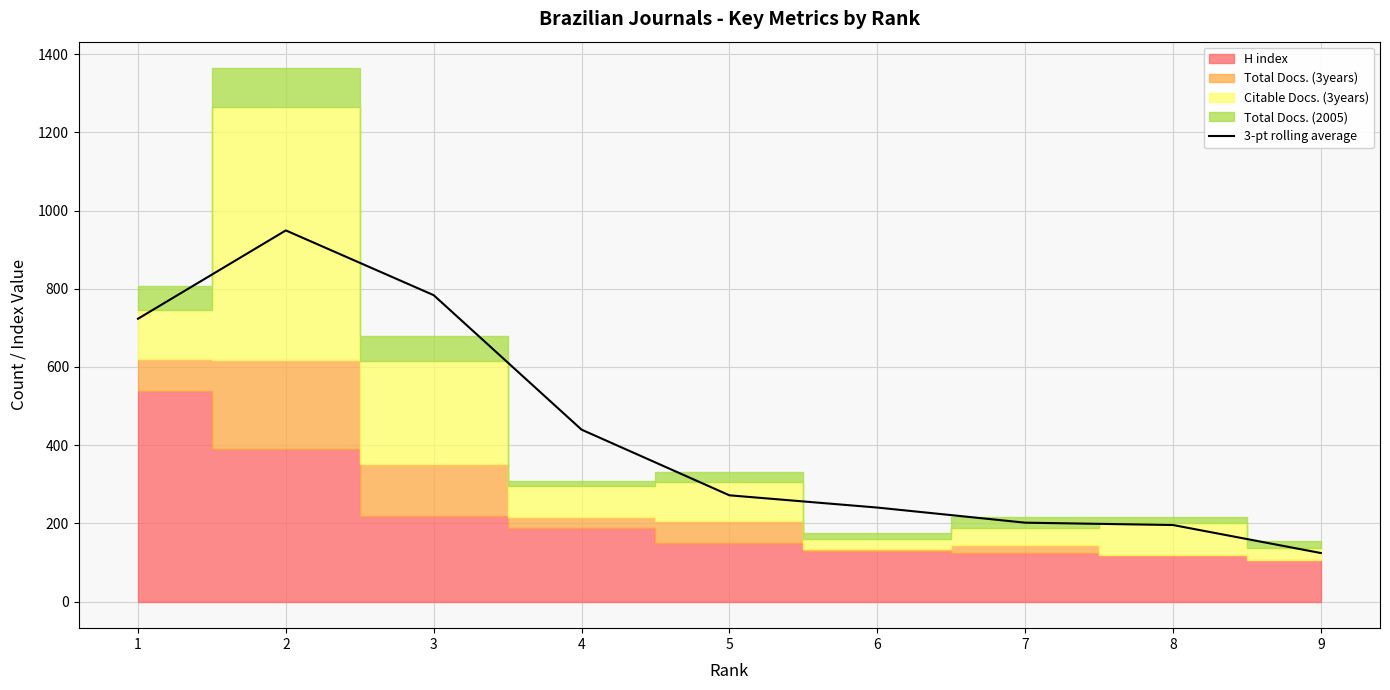

The value at 2 is 949.3. True or false?

True